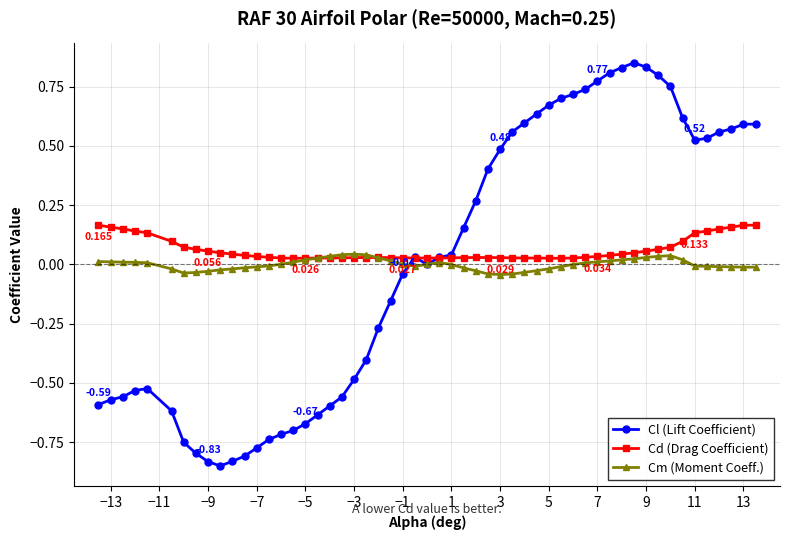

Which series has the widest spread of values?

Cl (Lift Coefficient)